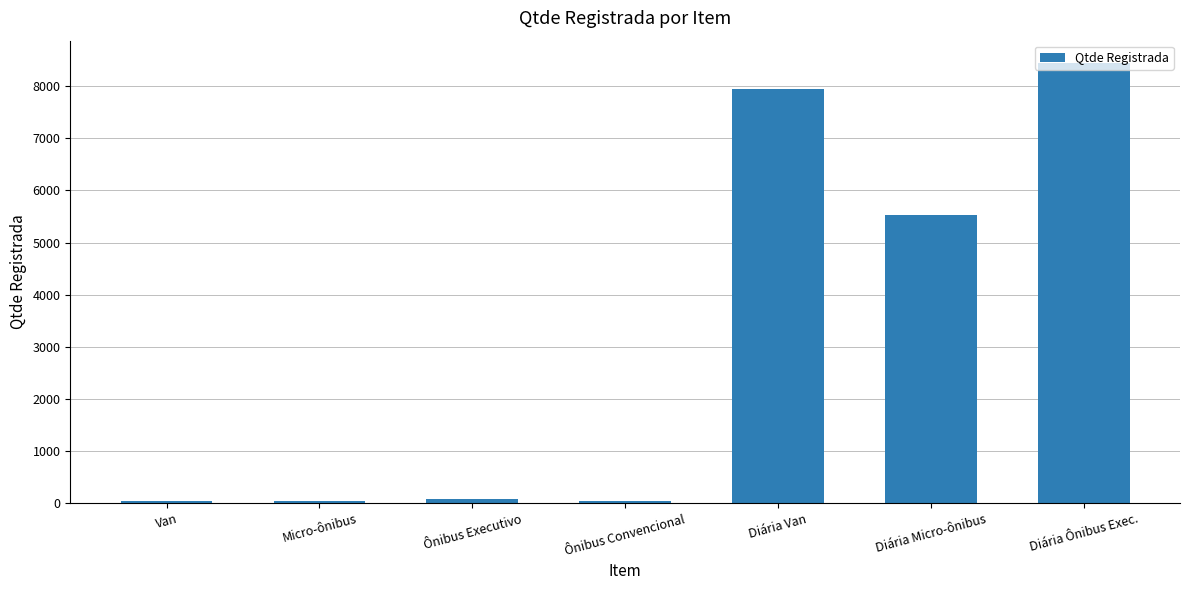

What is the greatest value displayed?

8452.4